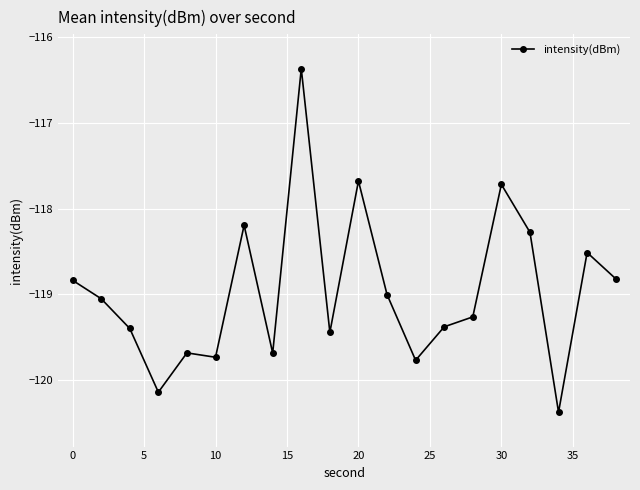

What is the sum of all values?

-2379.3